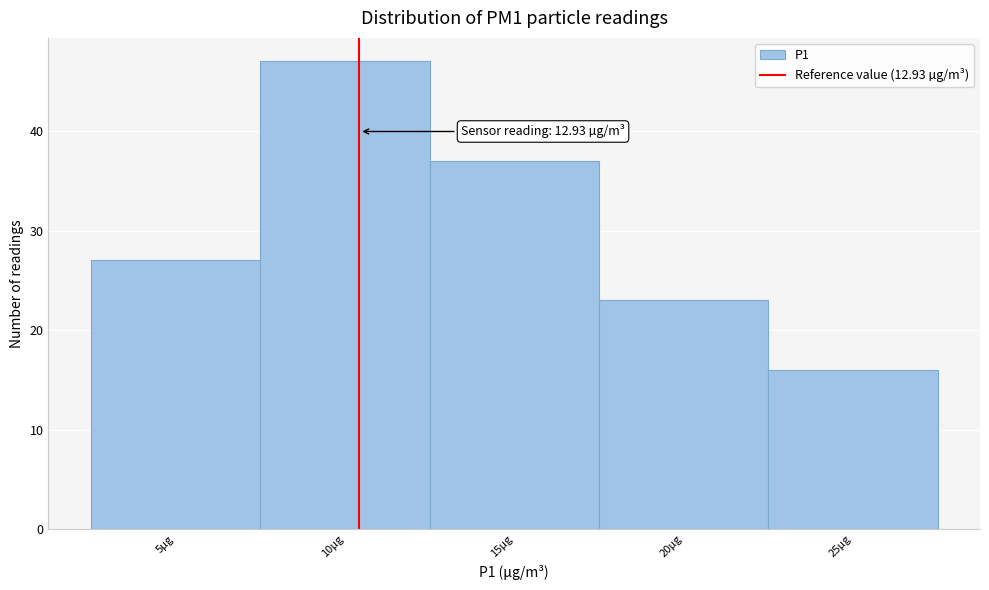

Reading left to right, transcribe all the data shown in this chart.

5µg=27	10µg=47	15µg=37	20µg=23	25µg=16